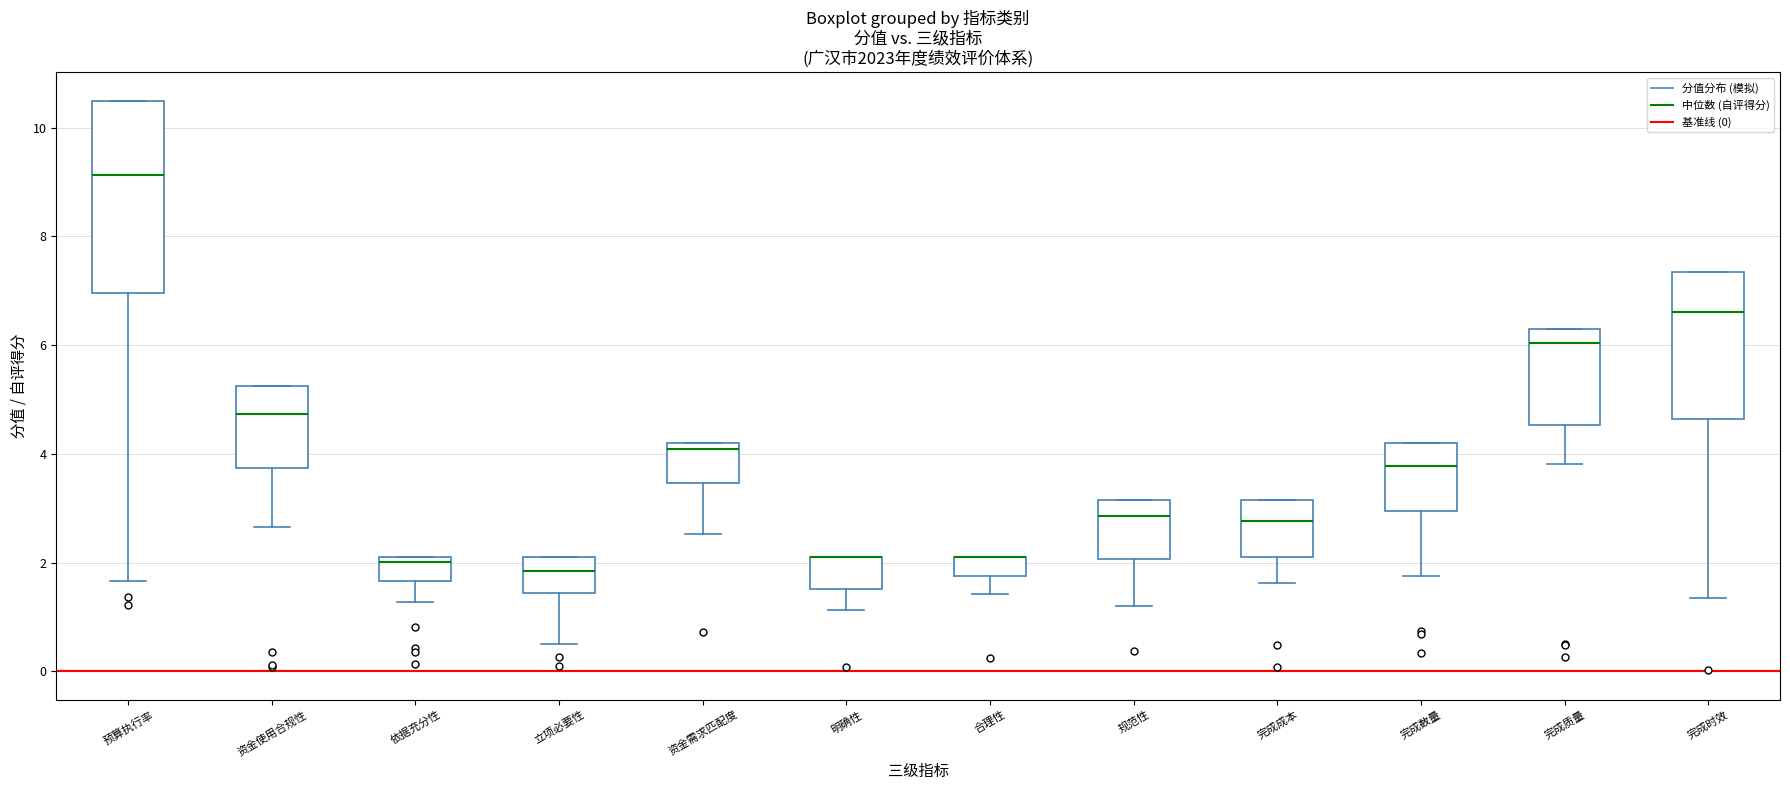

Where is the upper edge of the box for 预算执行率 on the y-axis? The values are not printed on the chart, so give them approximately, as read against the axis.

10.6